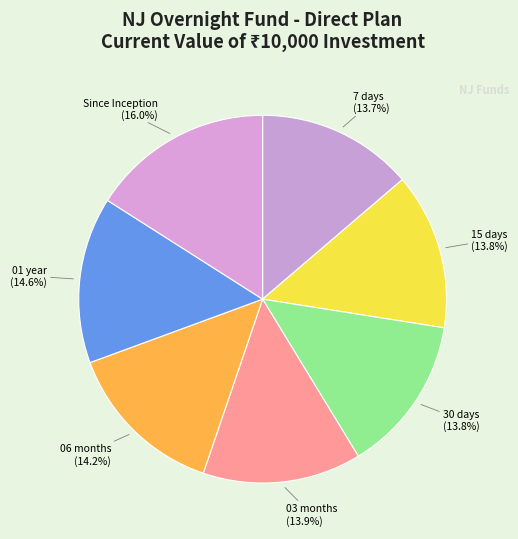

Count the number of slices in the pie.

7